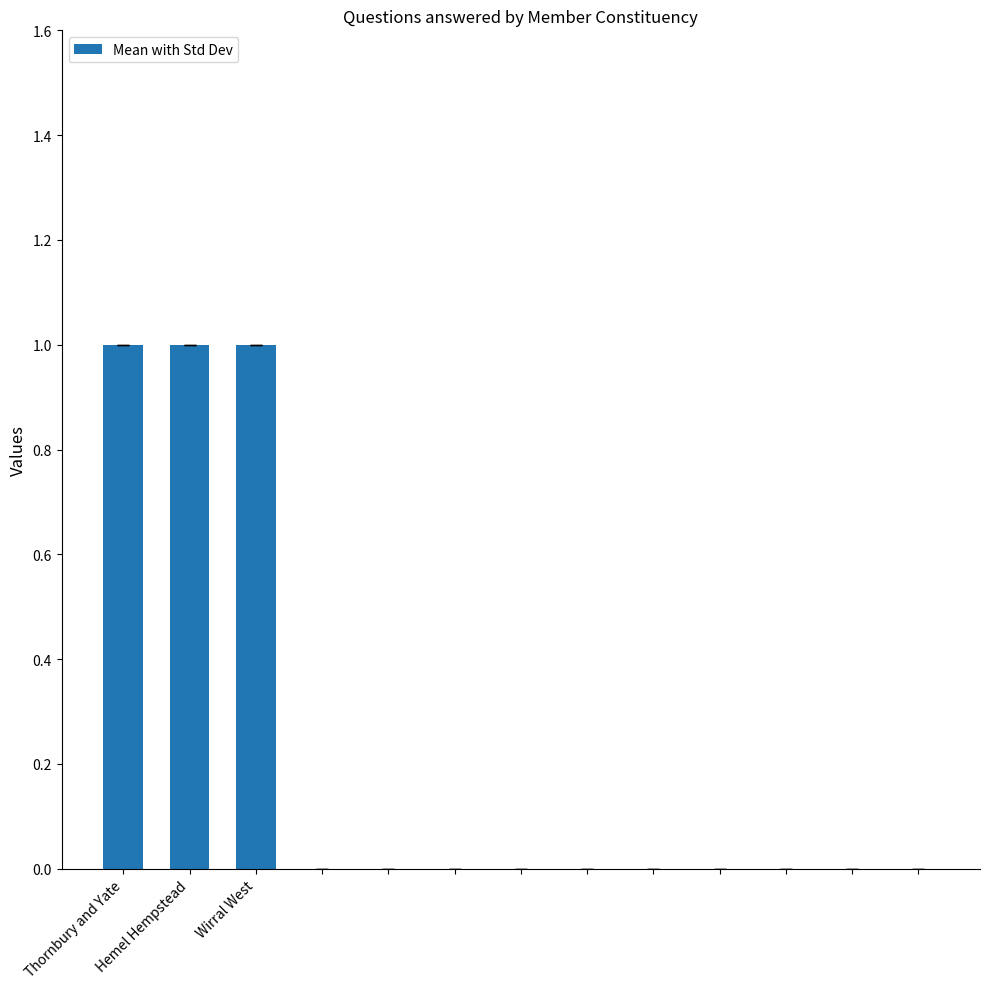

What is the greatest value displayed?

1.0